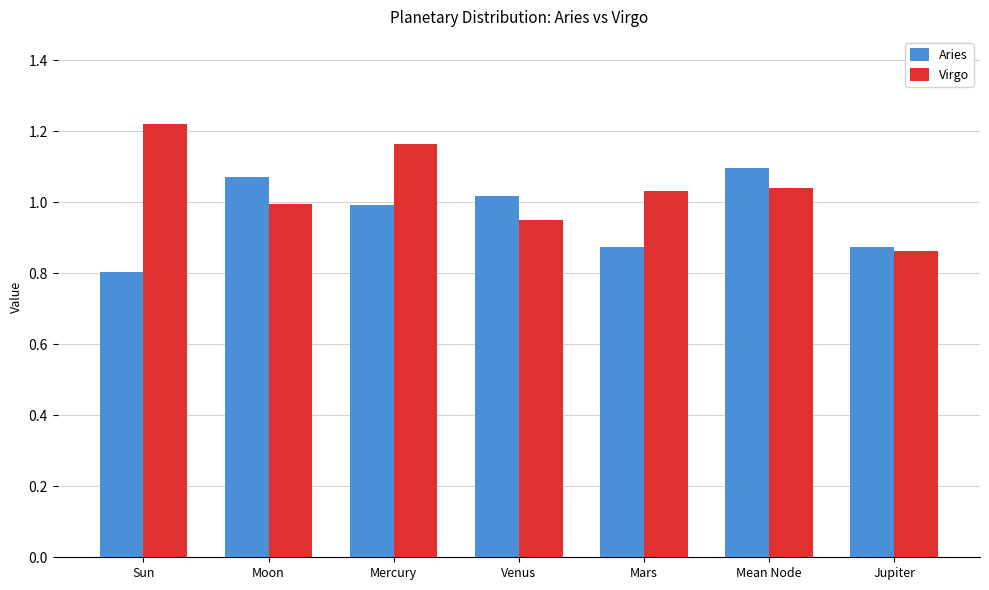

Does the chart contain any negative values?

No